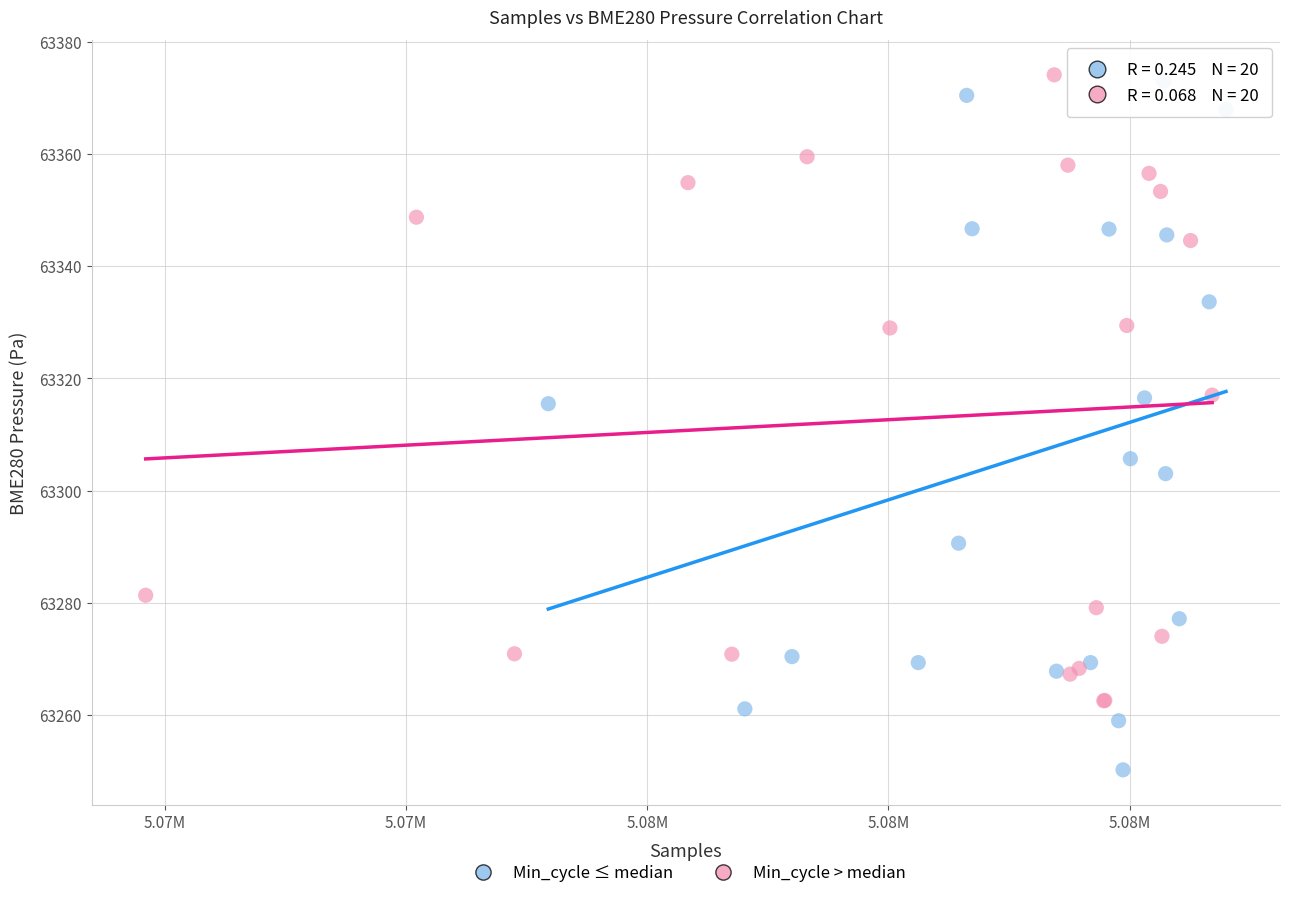

Which series has the largest Y range (max minus min)?

Min_cycle ≤ median